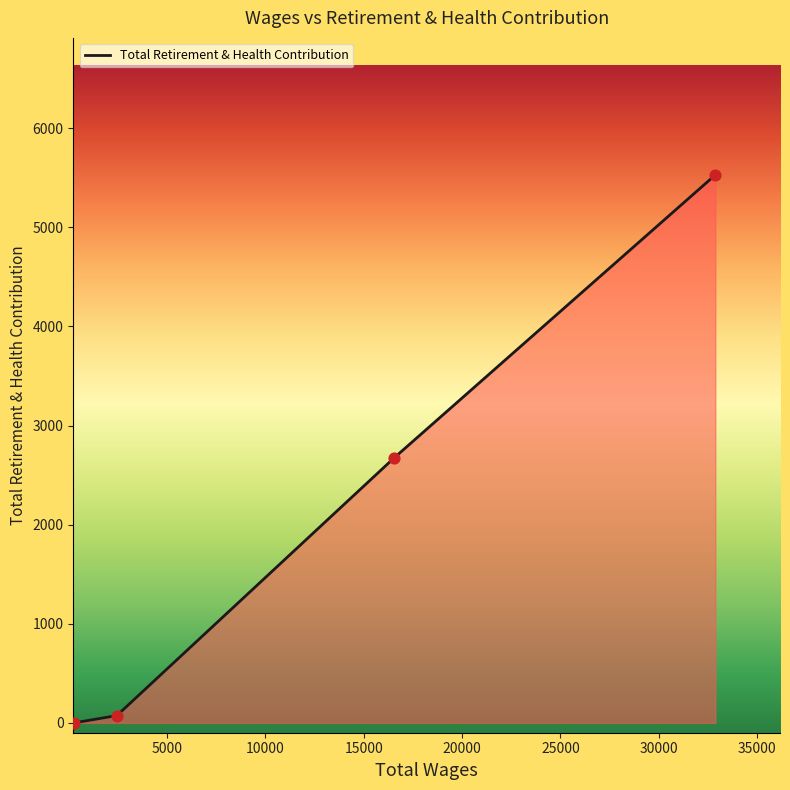

True or false: there are more than 1 points higher than both neighbors.

False